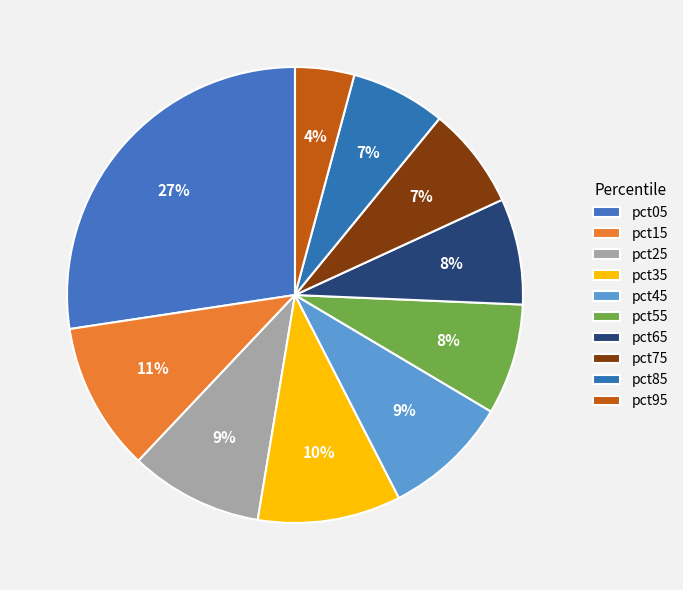

Is pct75 the majority of the pie?

No